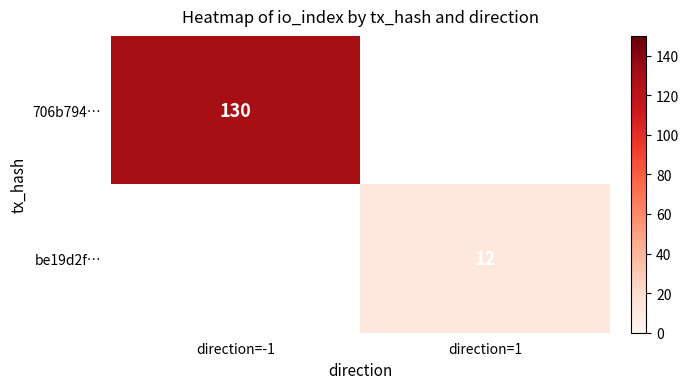

At how many categories does at least one series exceed 124?

1